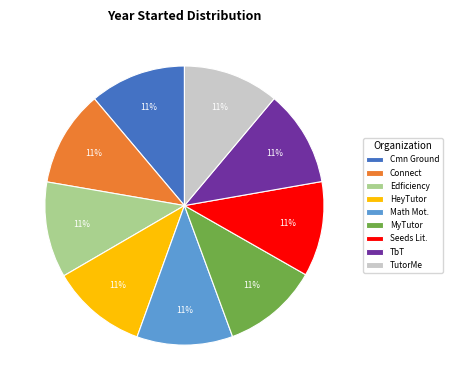

How many slices are in this pie chart?

9